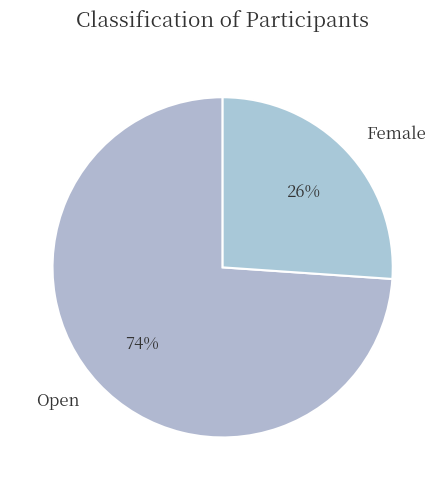

Do Open and Female together represent more than half of the pie?

Yes